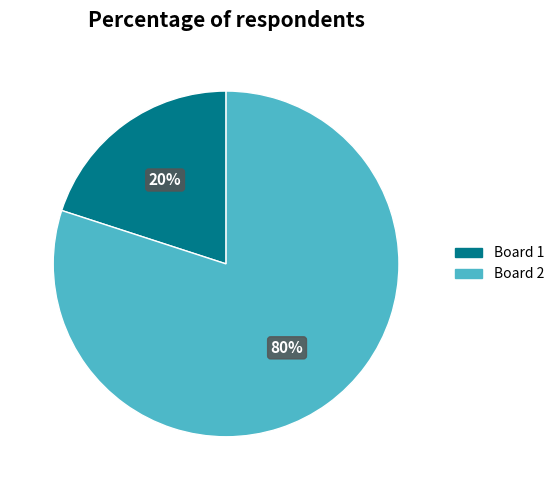

Count the number of slices in the pie.

2